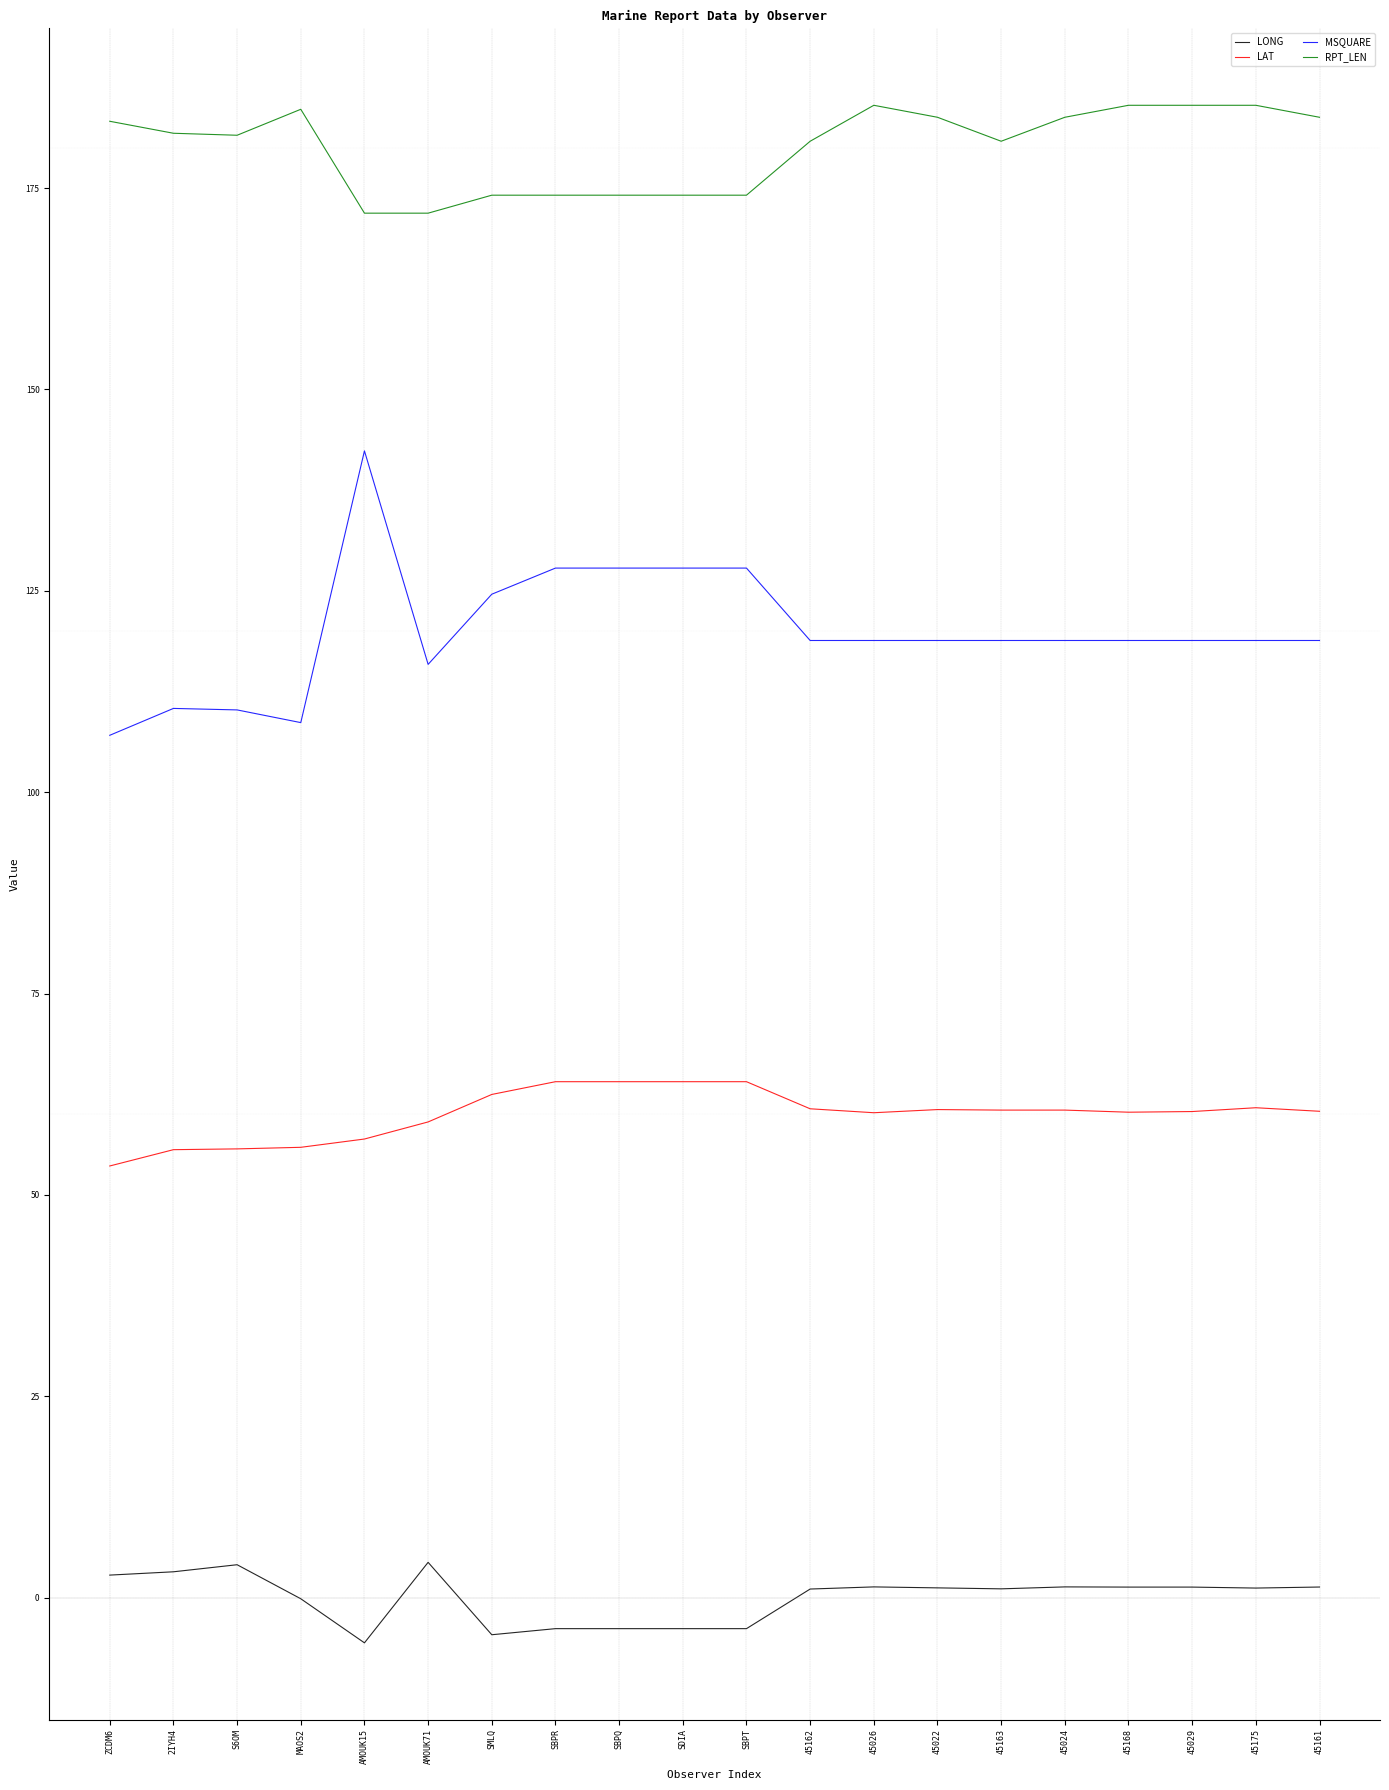

What position from the left is SMLQ?

7